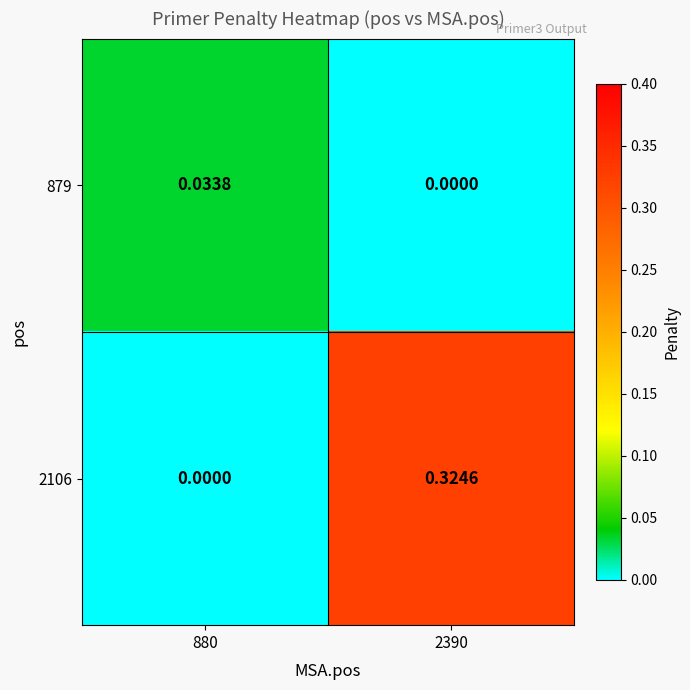

Is the value of 879 at 880 greater than the value of 2106 at 2390?

No